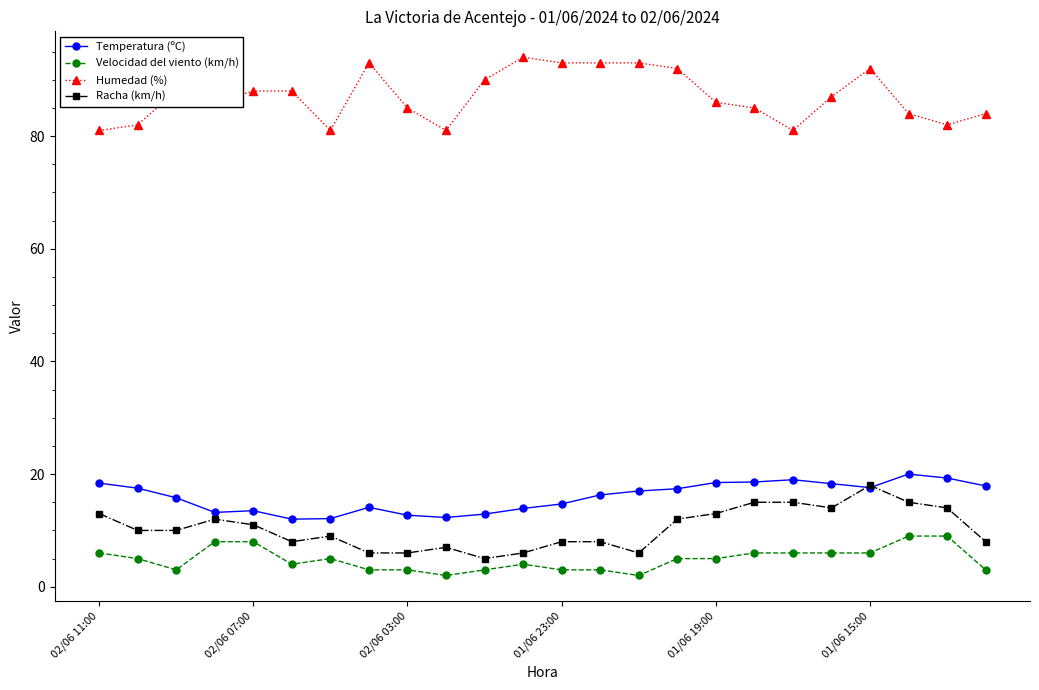

True or false: Velocidad del viento (km/h) and Racha (km/h) intersect in this chart.

False